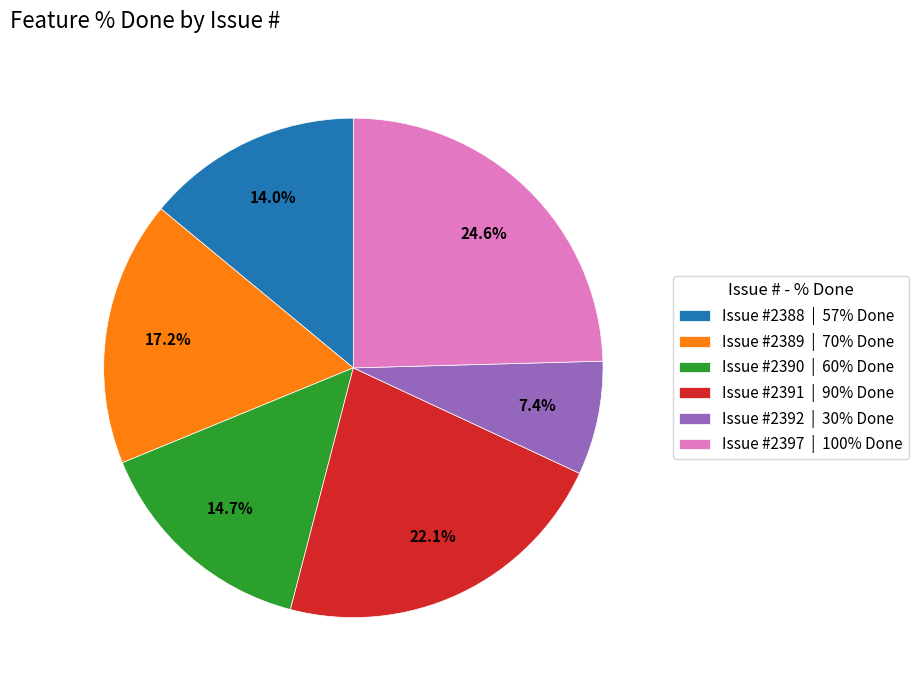

Is Issue #2397 | 100% Done the majority of the pie?

No